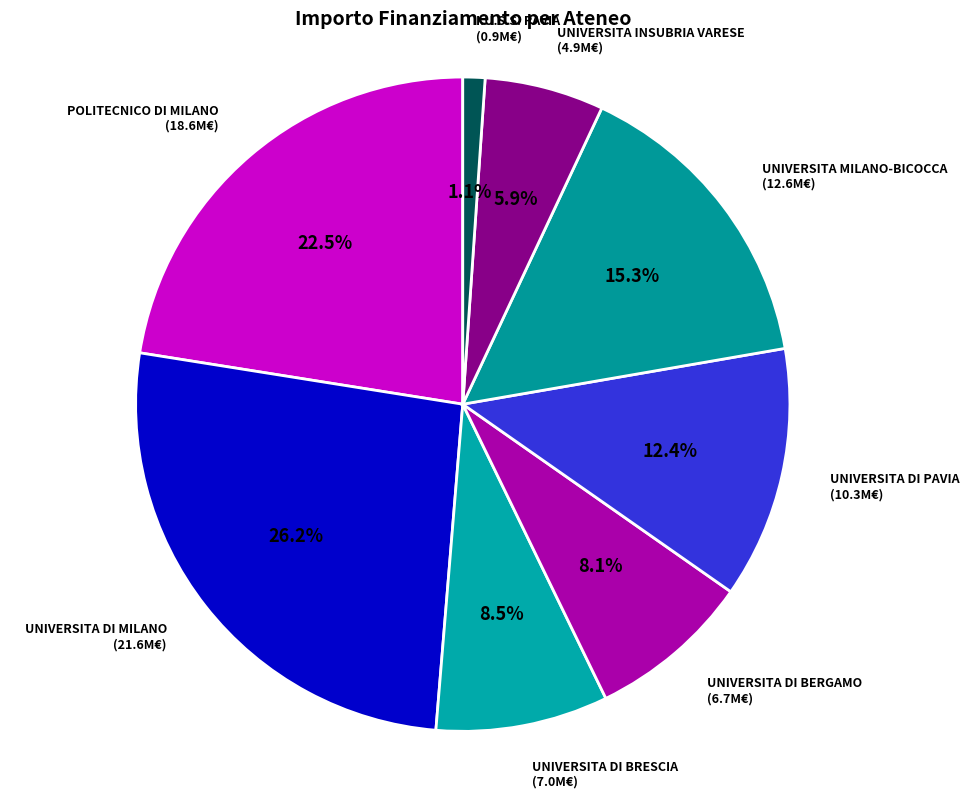

To the nearest percent, what is the average slice percentage?

12%